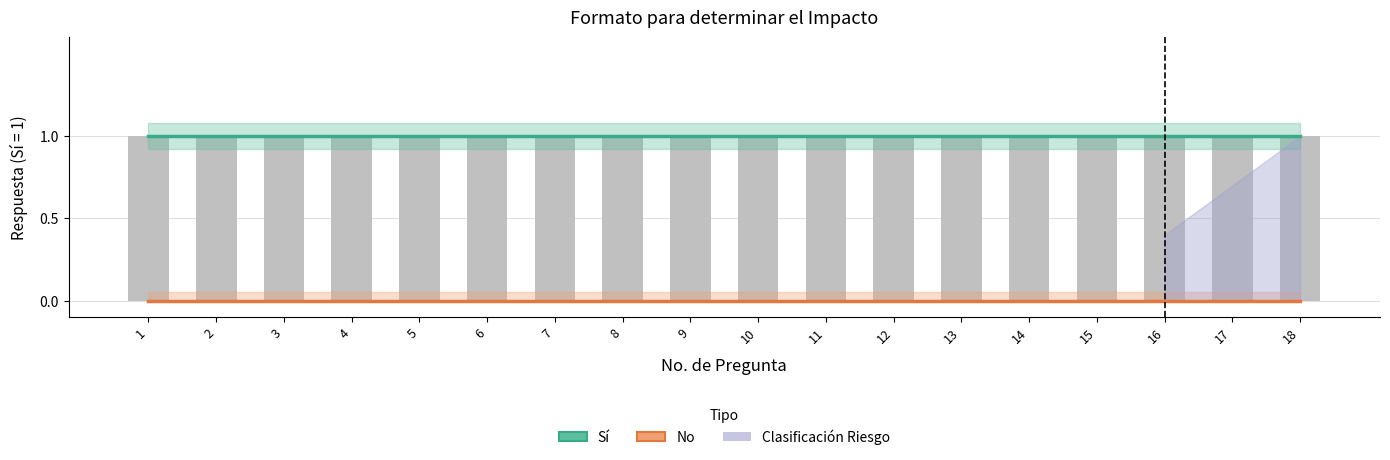

How many groups of bars are there?

18